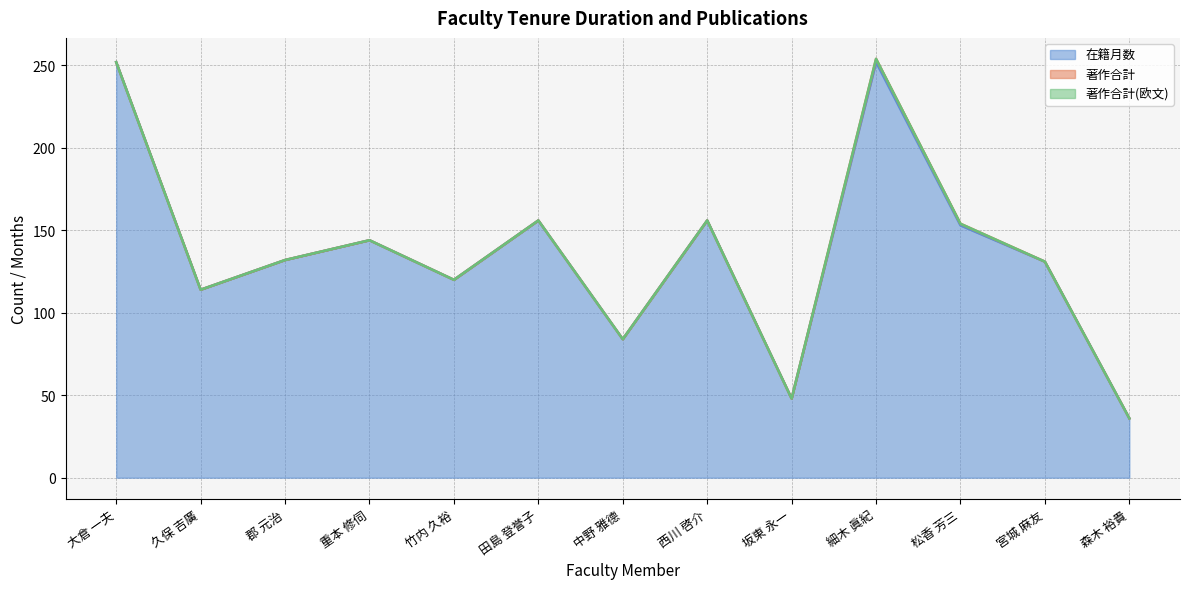

What is the label of the 4th point from the left?

重本 修伺